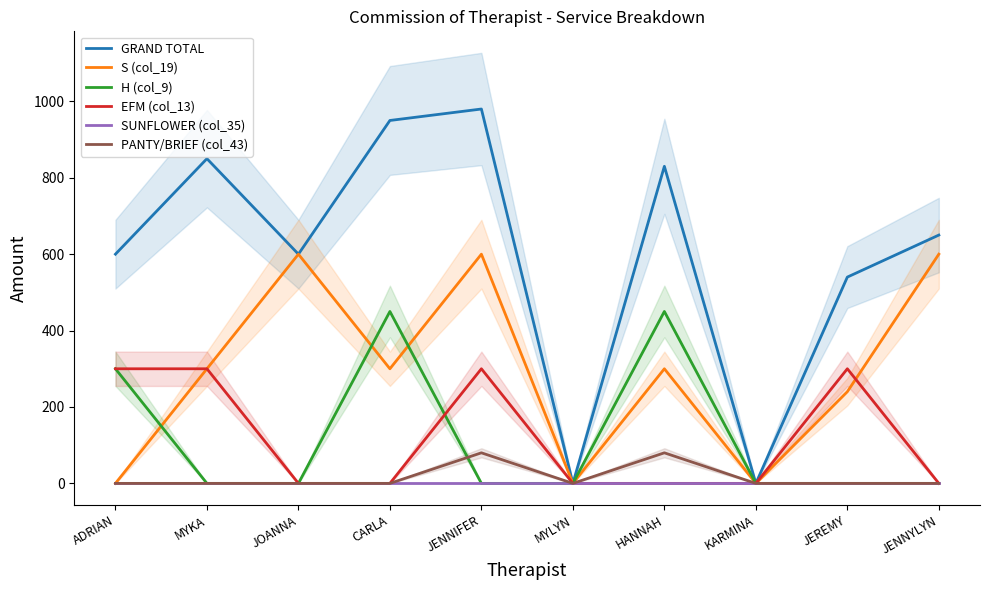

True or false: GRAND TOTAL has more than 0 interior local peaks.

True